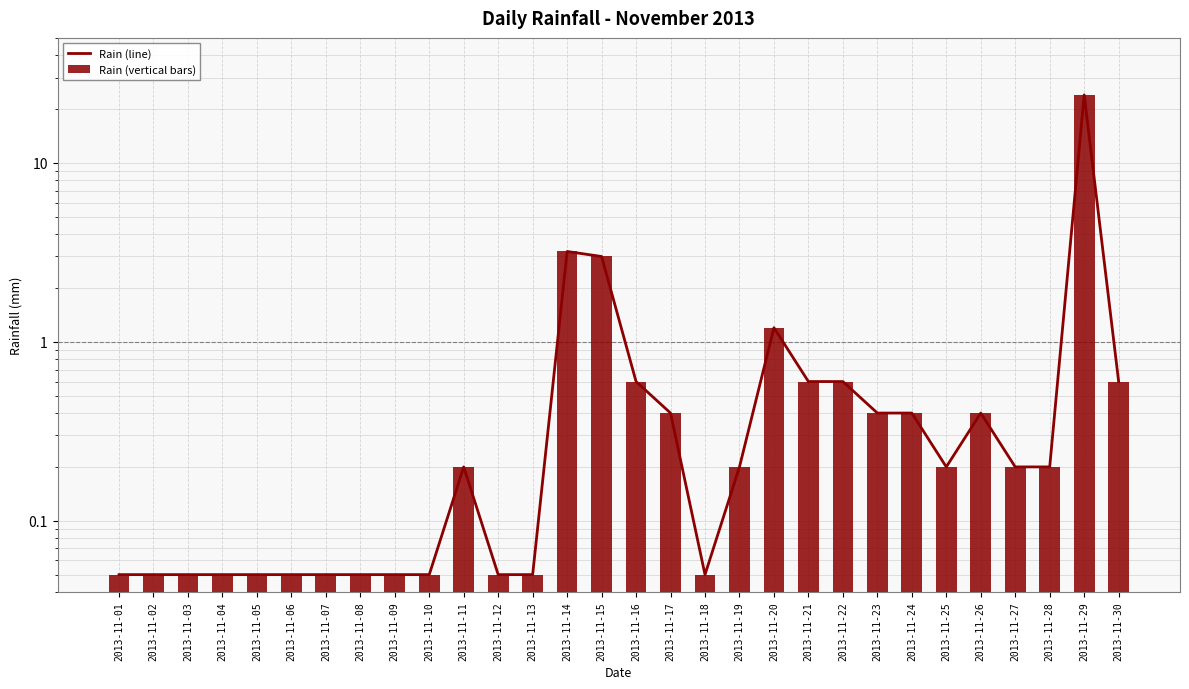

Is the value of Rain (line) at 2013-11-09 greater than the value of Rain (vertical bars) at 2013-11-01?

No